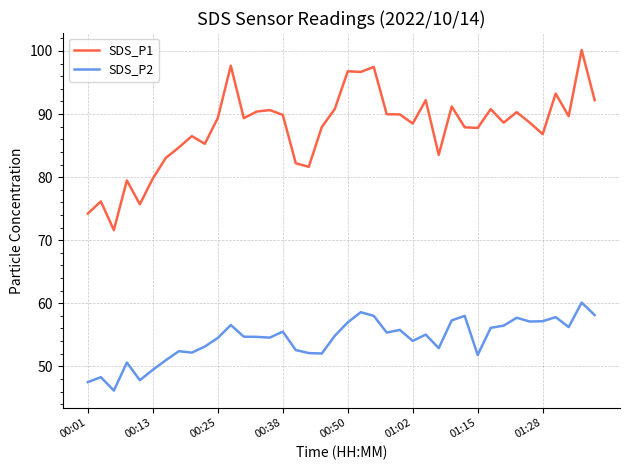

Which series has the largest total across all categories?

SDS_P1